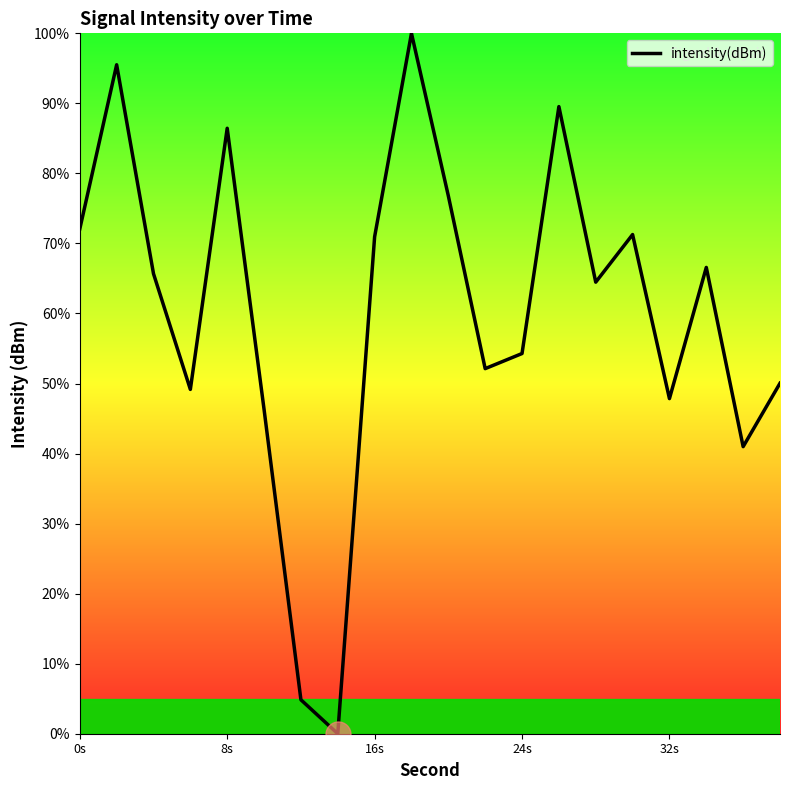

What is the difference between the maximum and minimum values?

100.0